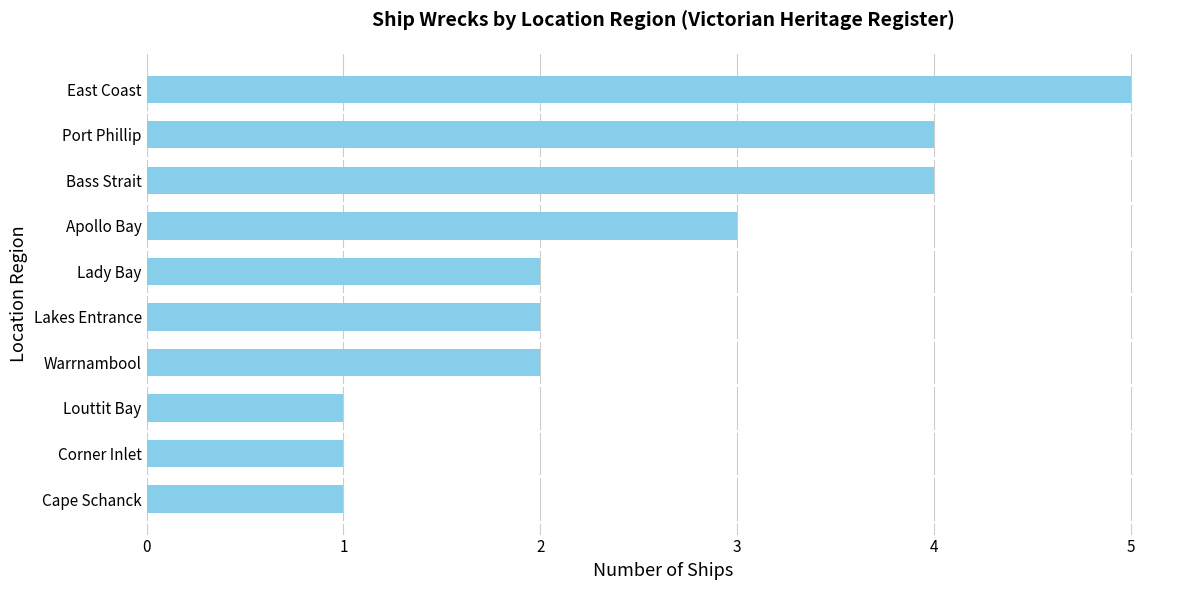

What is the greatest value displayed?

5